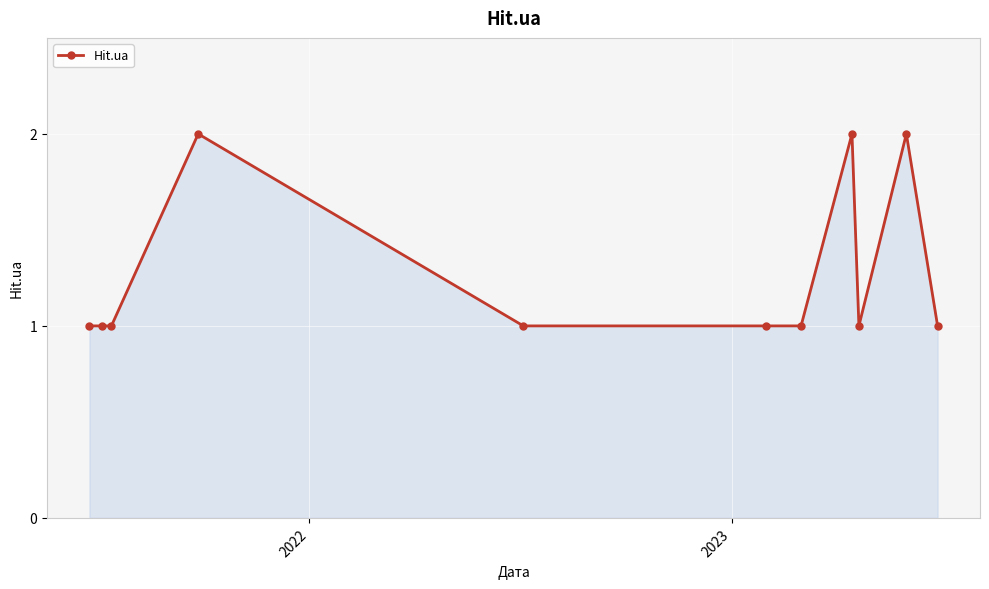

What is the sum of all values?

14